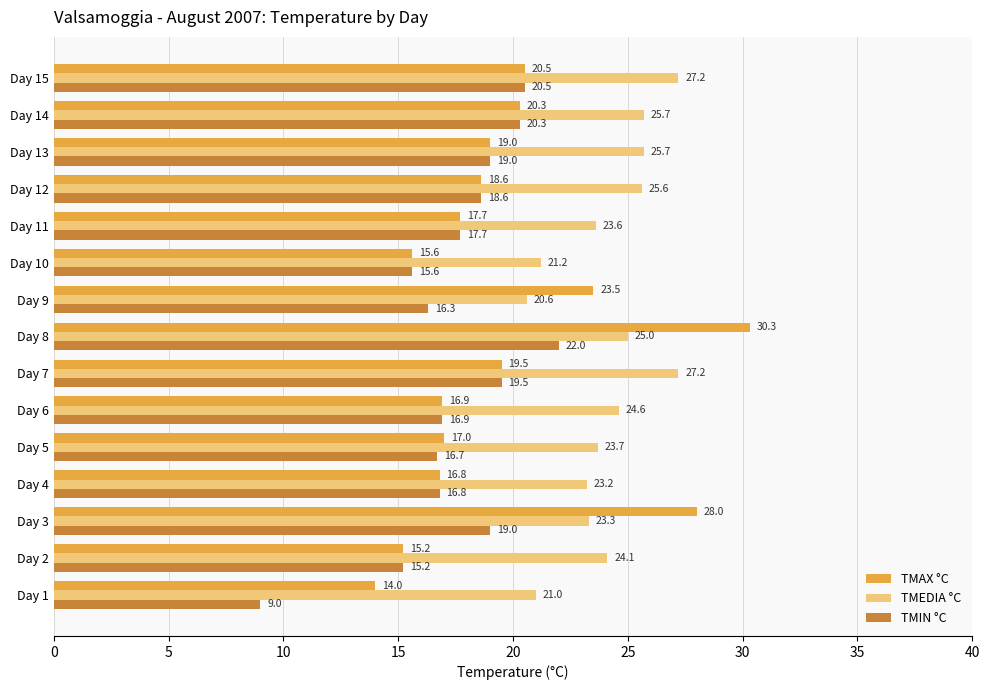

What is the difference between the maximum and minimum values in the TMIN °C series?

13.0